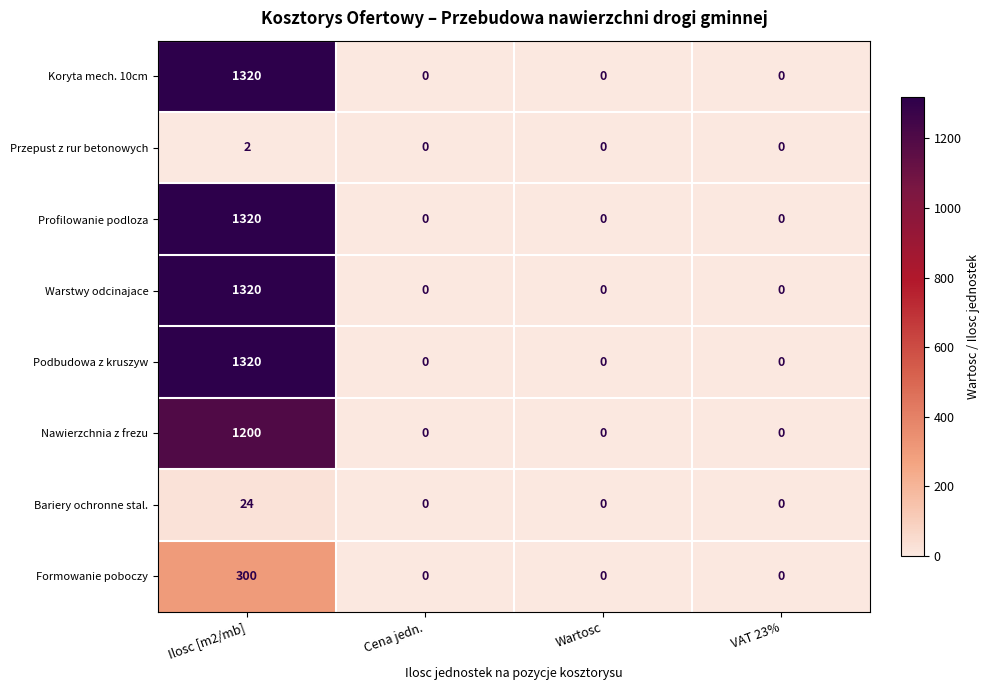

How many series are shown in this chart?

8